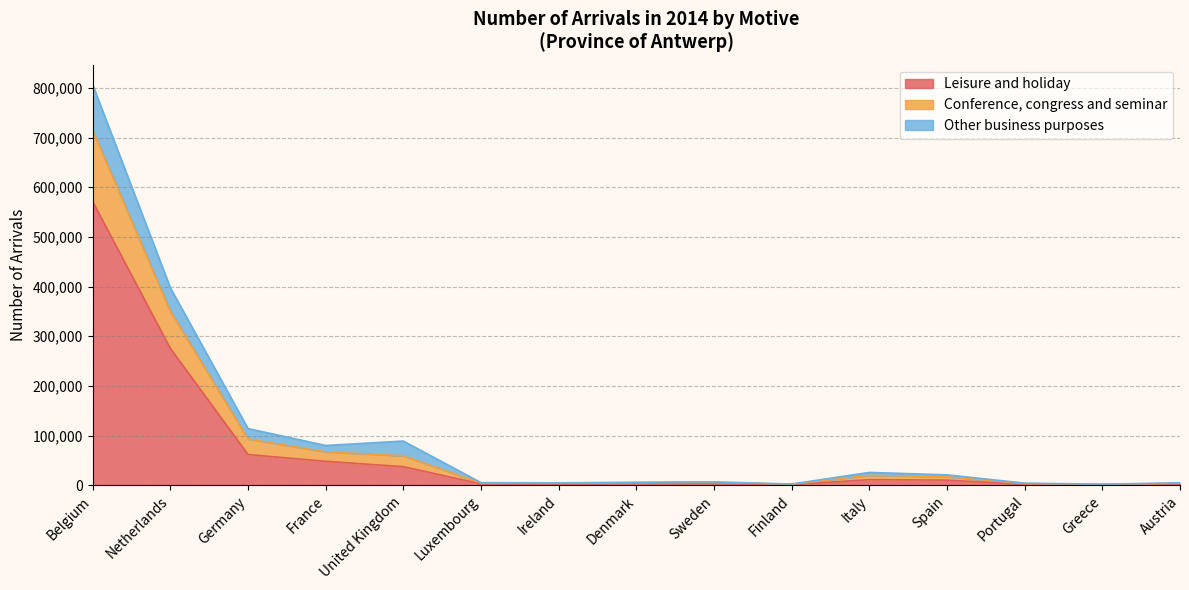

At how many categories does at least one series exceed 674128?

1